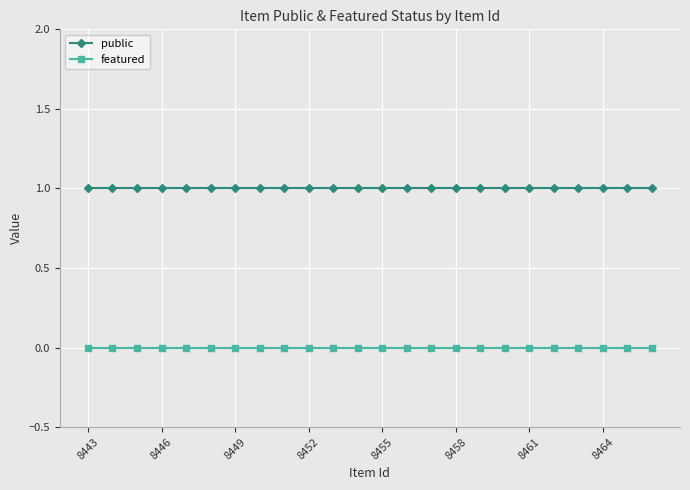

At how many categories does at least one series exceed 0?

24